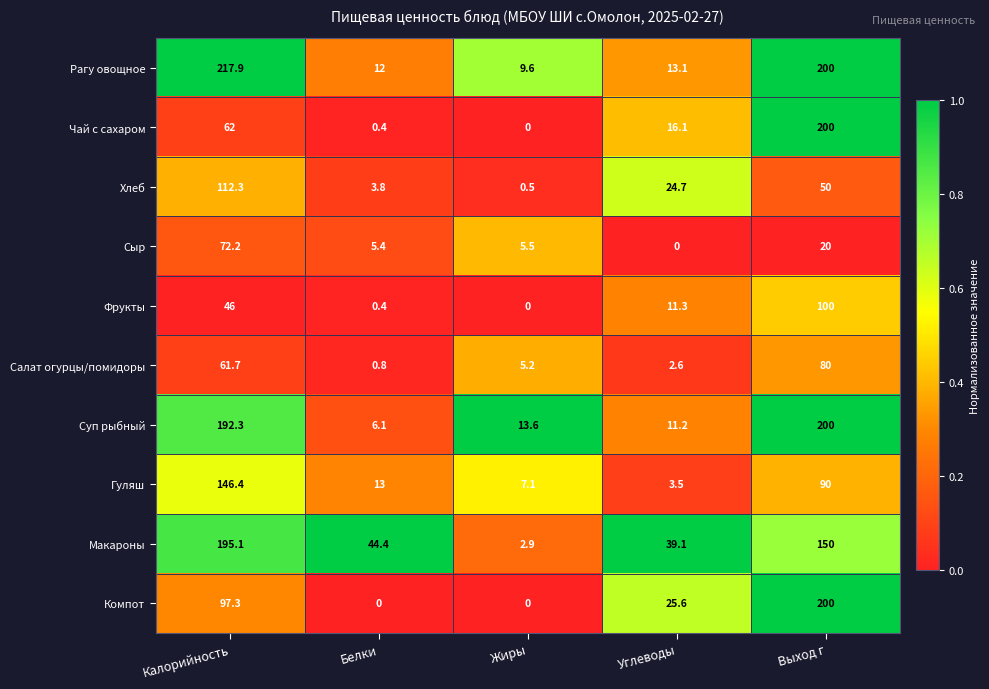

What is the difference between the Компот values at Белки and Калорийность?

97.3